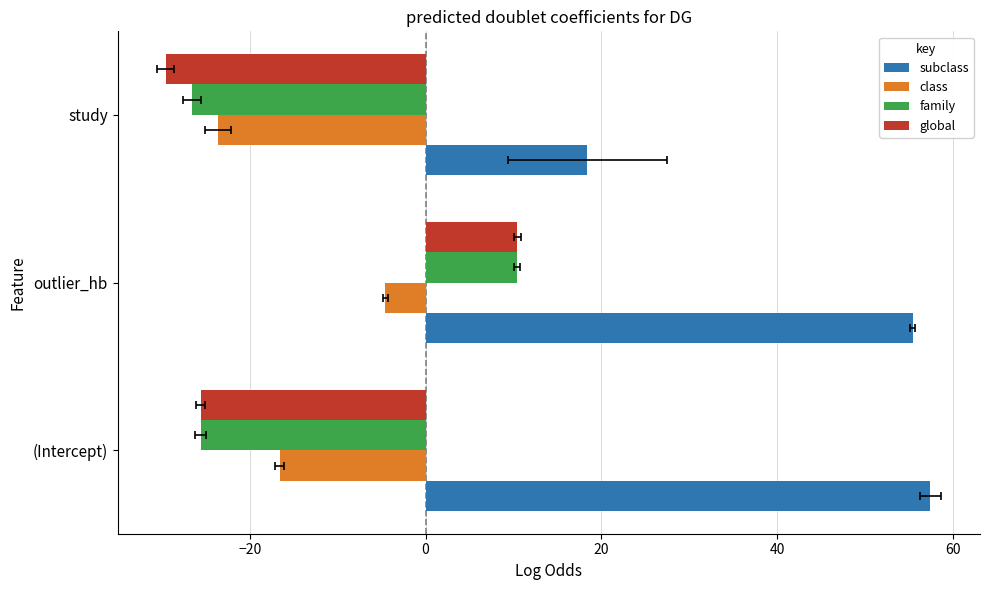

How many groups of bars are there?

3